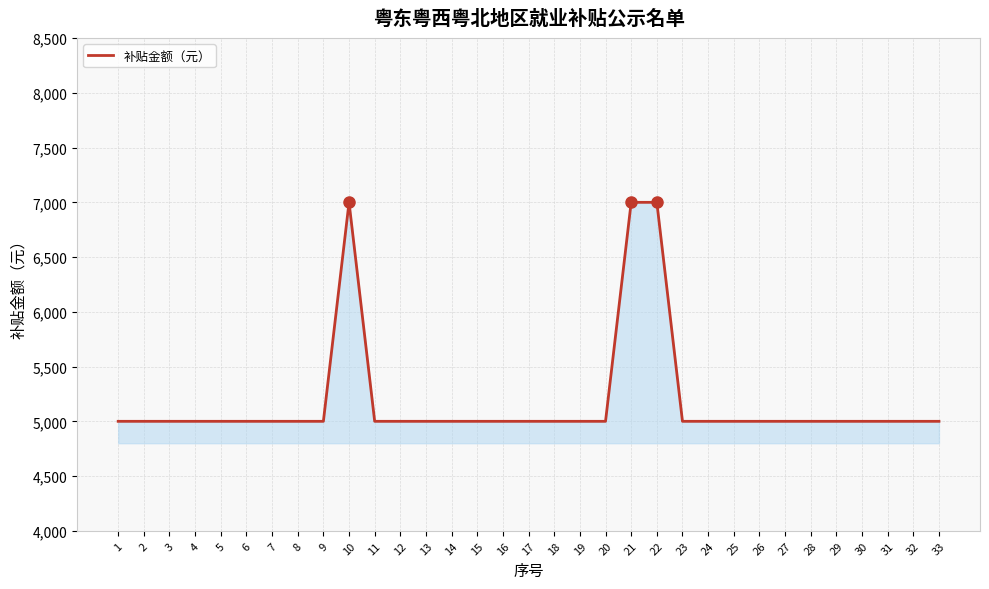

What is the difference between the maximum and minimum values?

2000